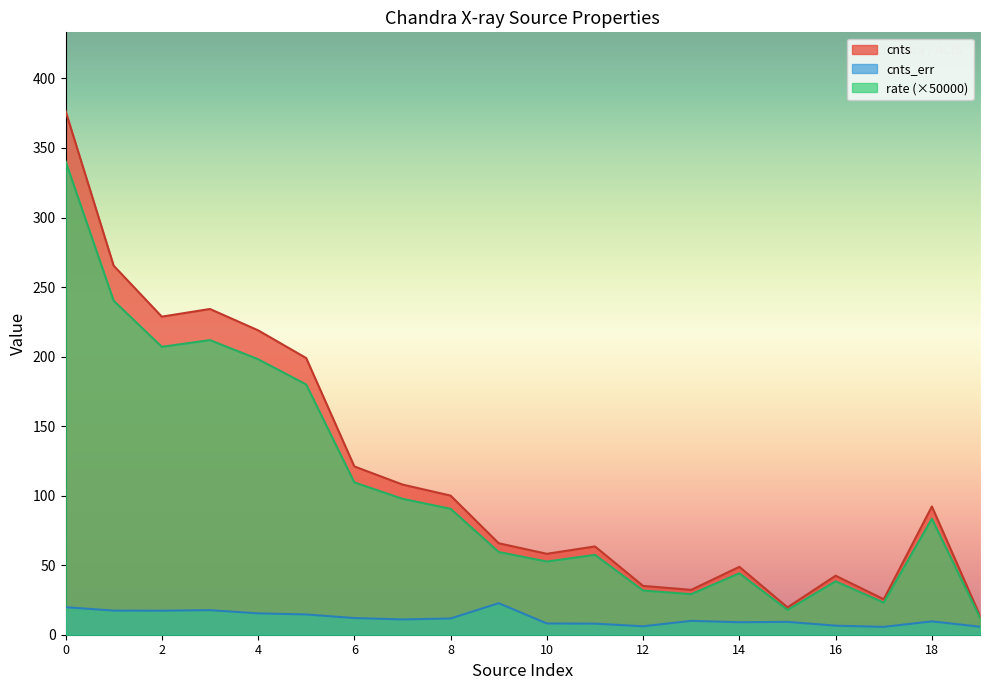

What is the maximum value for cnts?

376.6